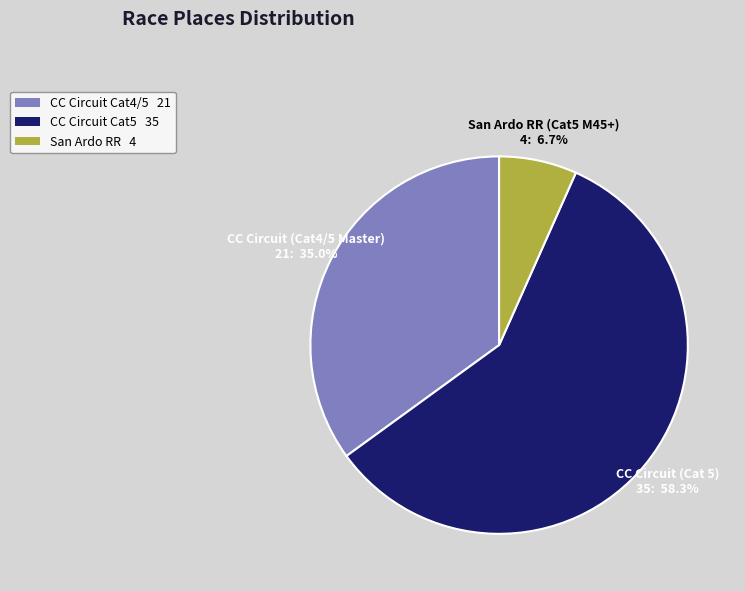

Which has a higher value, CC Circuit Cat5 35 or CC Circuit Cat4/5 21?

CC Circuit Cat5 35